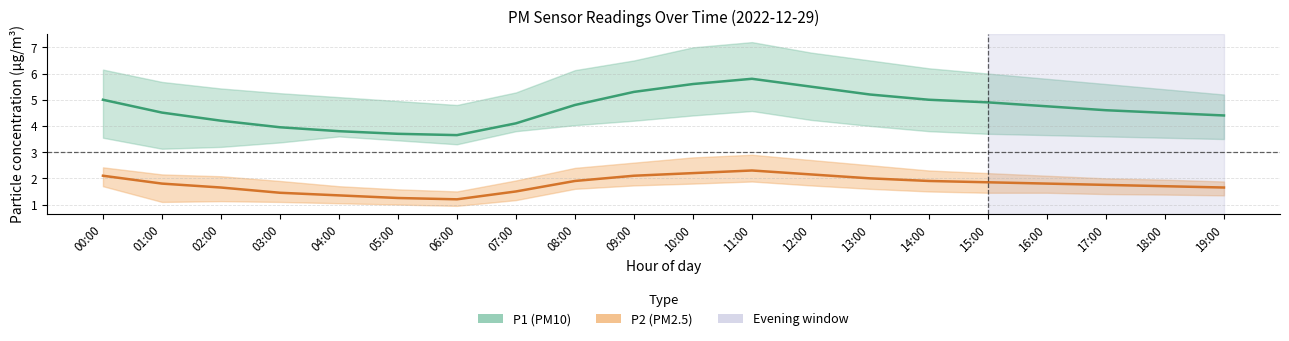

What is the value of the P1 (PM10 mean) point at the 20th from the left?

4.4